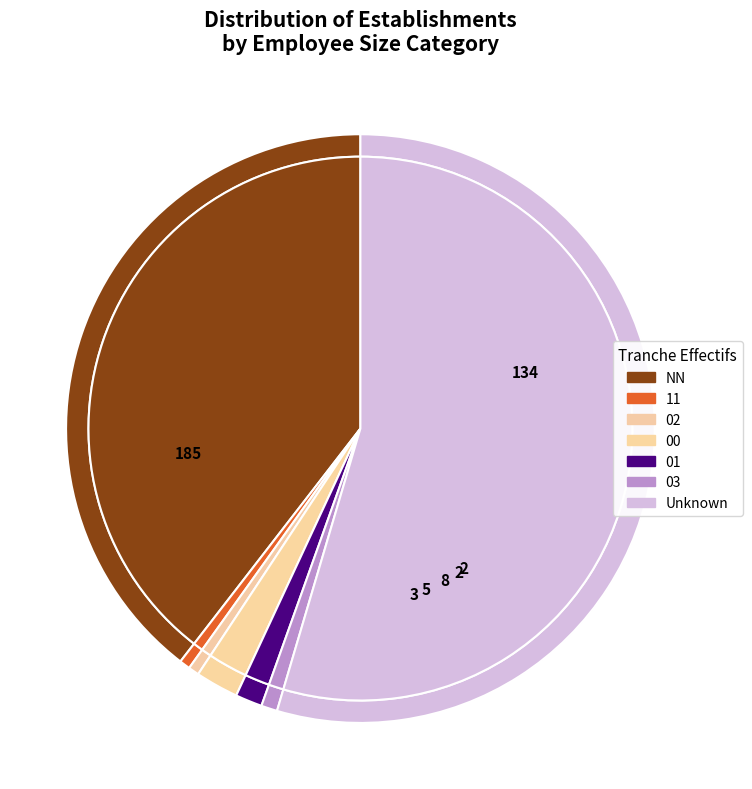

Count the number of slices in the pie.

7